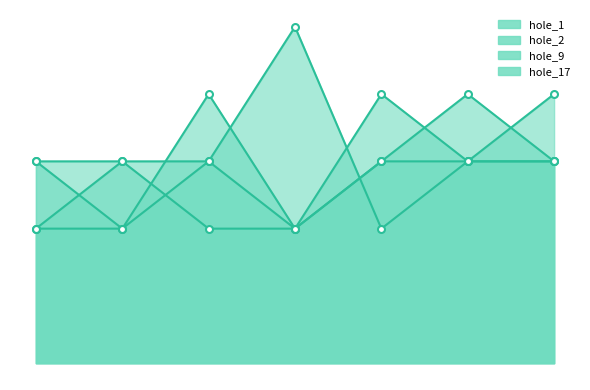

Rank the series at Taylor Ferrin from highest to lowest value.

hole_1, hole_2, hole_9, hole_17